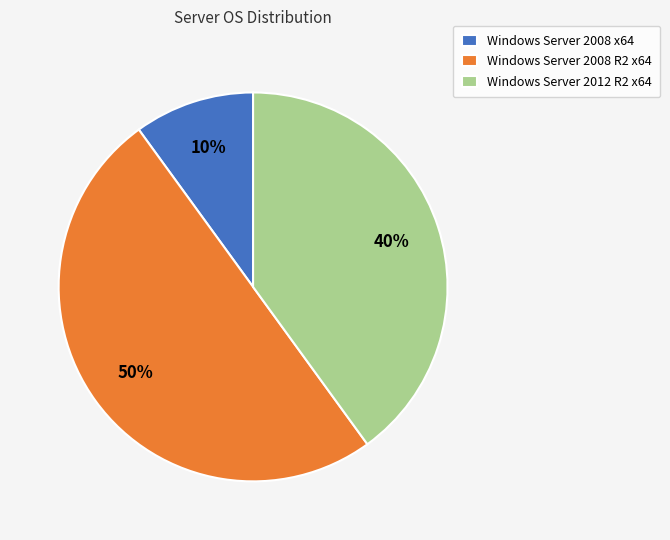

How many slices are in this pie chart?

3